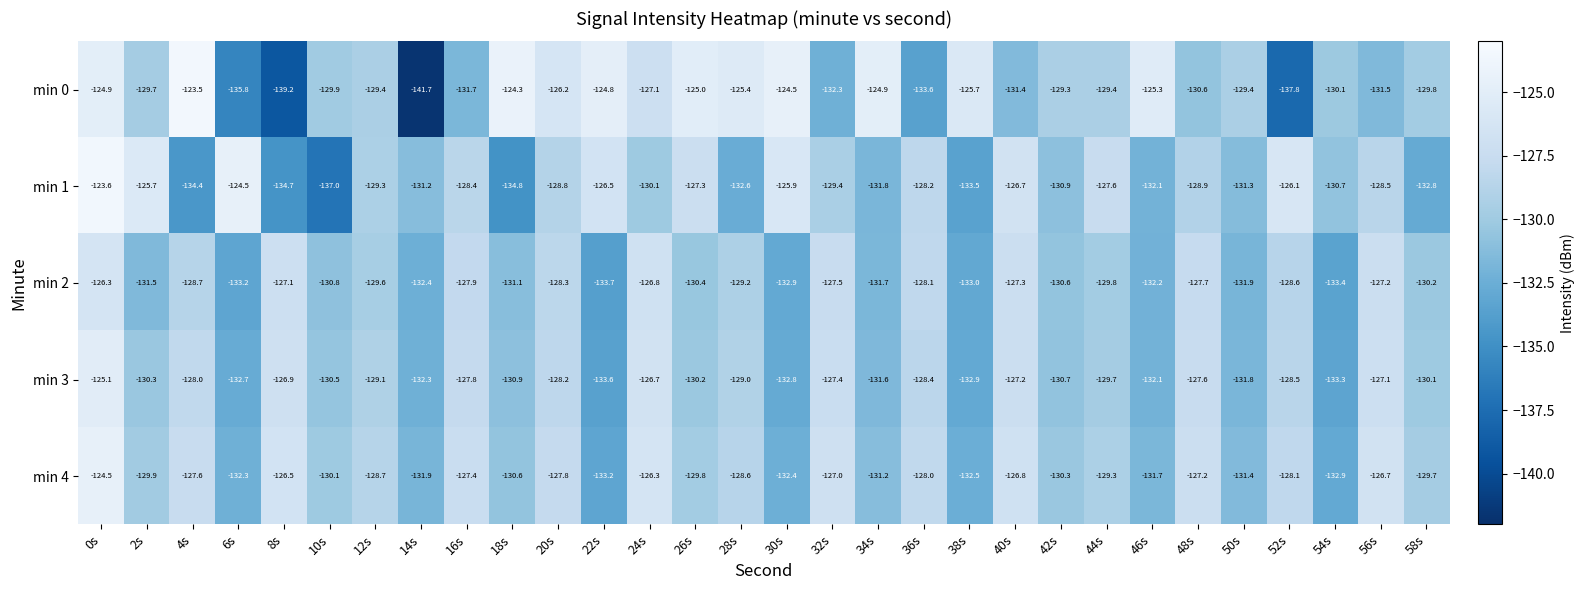

What is the approximate value of min 4 at 2s?

-129.9